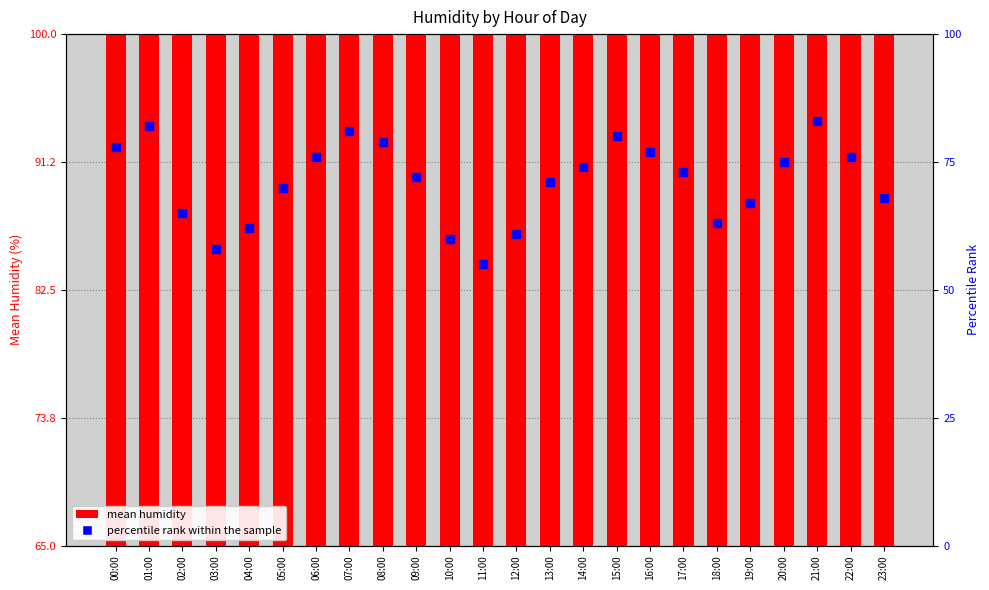

At how many categories does at least one series exceed 84?

18